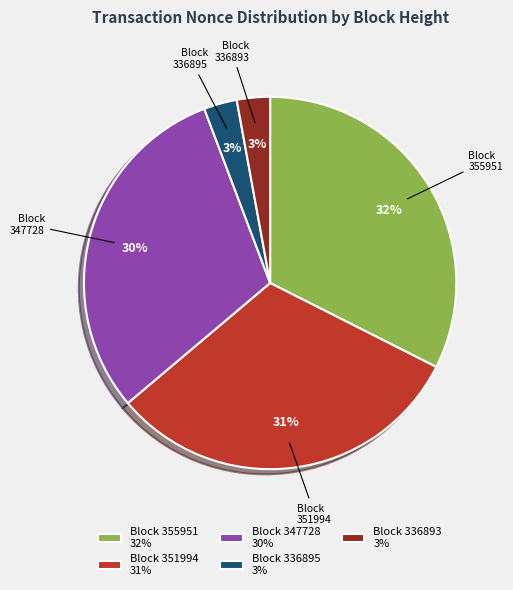

True or false: 351994 accounts for 43% of the total.

False